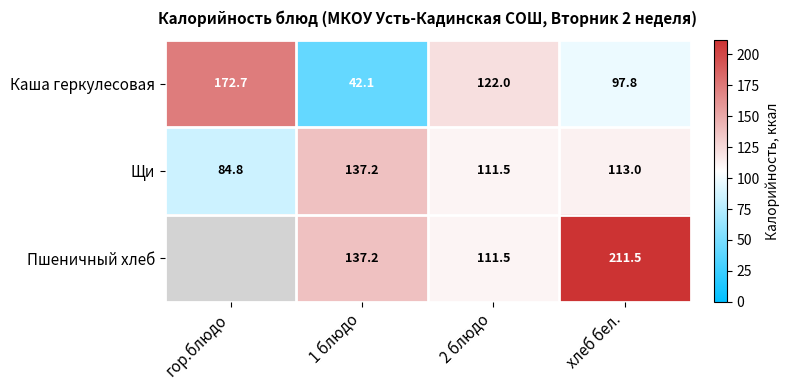

At which label is Каша геркулесовая closest to 107?

хлеб бел.